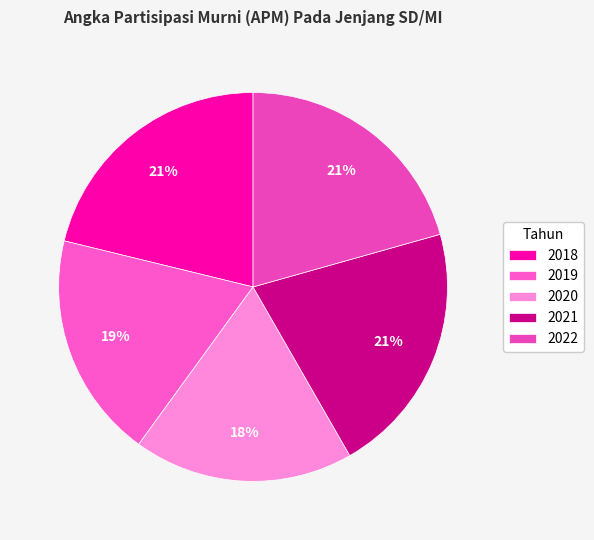

Do 2020 and 2022 together represent more than half of the pie?

No